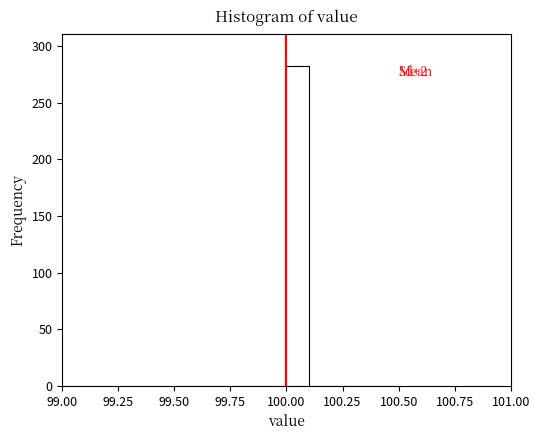

Read against the x-axis, roughly where is the centre of the tallest bar?

100.05